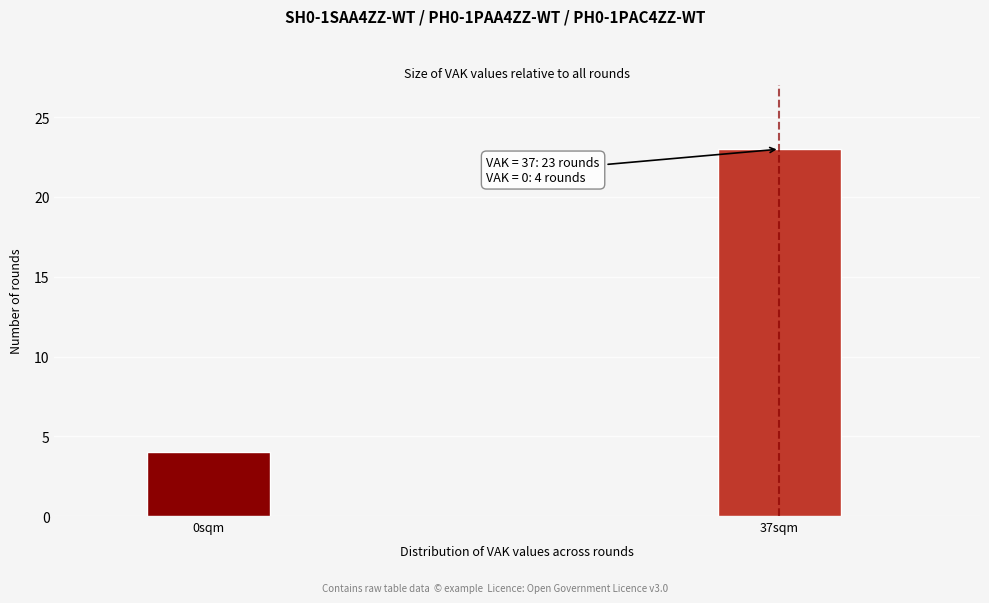

Reading left to right, what are all the values shown in this chart?

0sqm=4	37sqm=23